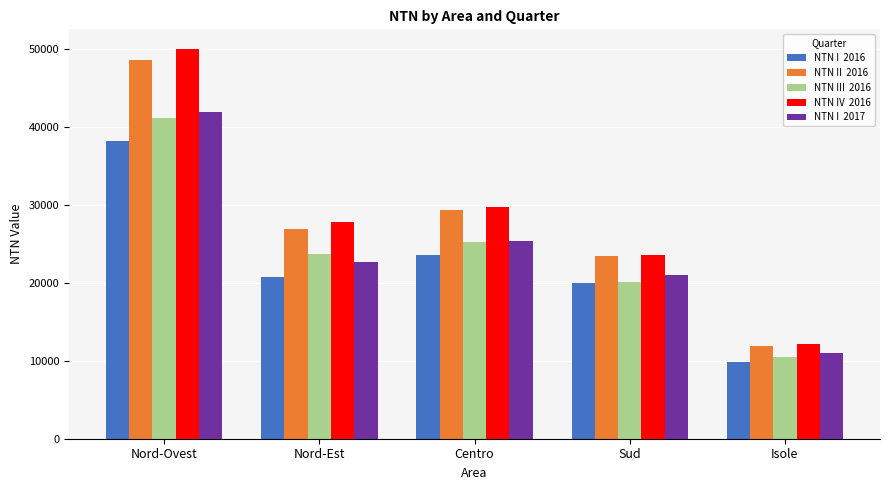

Does the chart contain stacked bars?

No